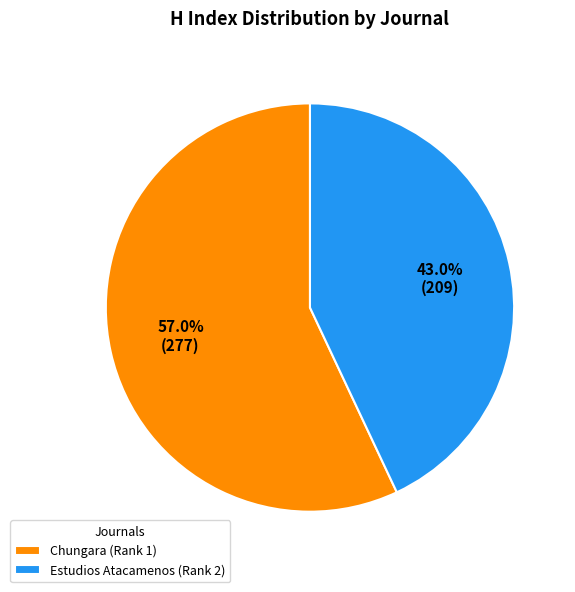

Do Chungara (Rank 1) and Estudios Atacamenos (Rank 2) together represent more than half of the pie?

Yes